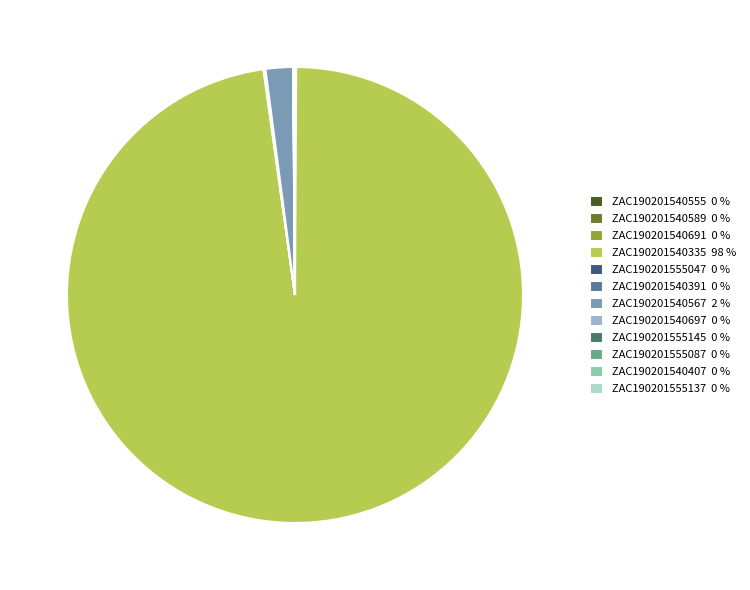

The ZAC190201540567 2 % slice represents 2% of the pie. True or false?

True